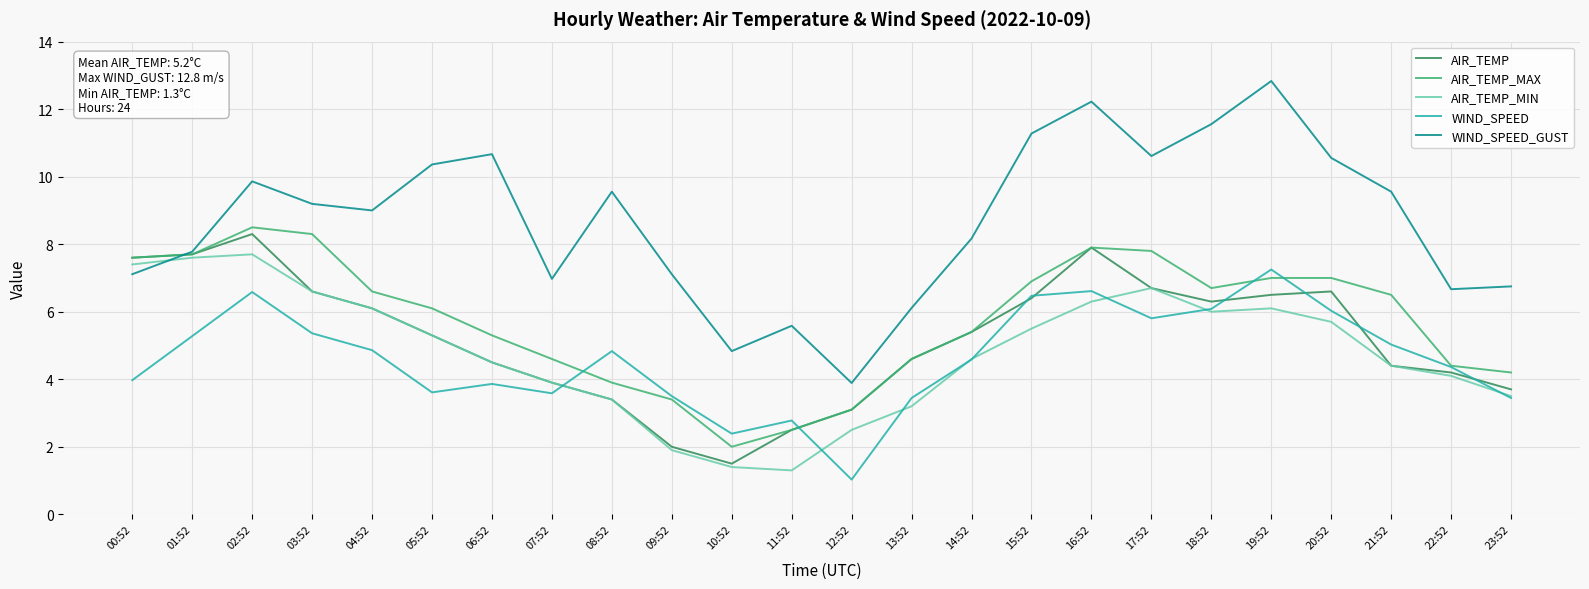

At which label does WIND_SPEED_GUST reach its peak?

19:52